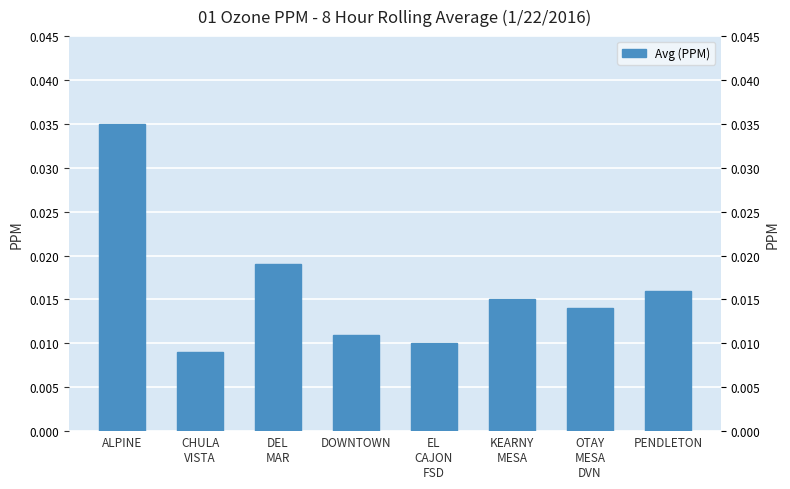

List the labels in order of value, smallest first.

CHULA
VISTA, EL
CAJON
FSD, DOWNTOWN, OTAY
MESA
DVN, KEARNY
MESA, PENDLETON, DEL
MAR, ALPINE